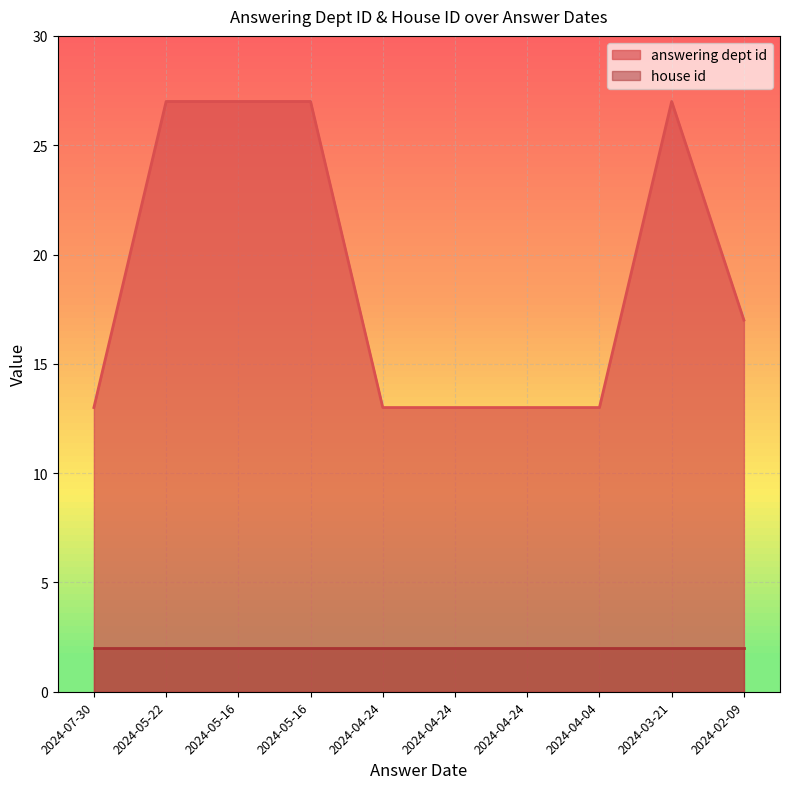

List the labels in order of value, smallest first.

2024-07-30, 2024-04-24, 2024-04-24, 2024-04-24, 2024-04-04, 2024-02-09, 2024-05-22, 2024-05-16, 2024-05-16, 2024-03-21